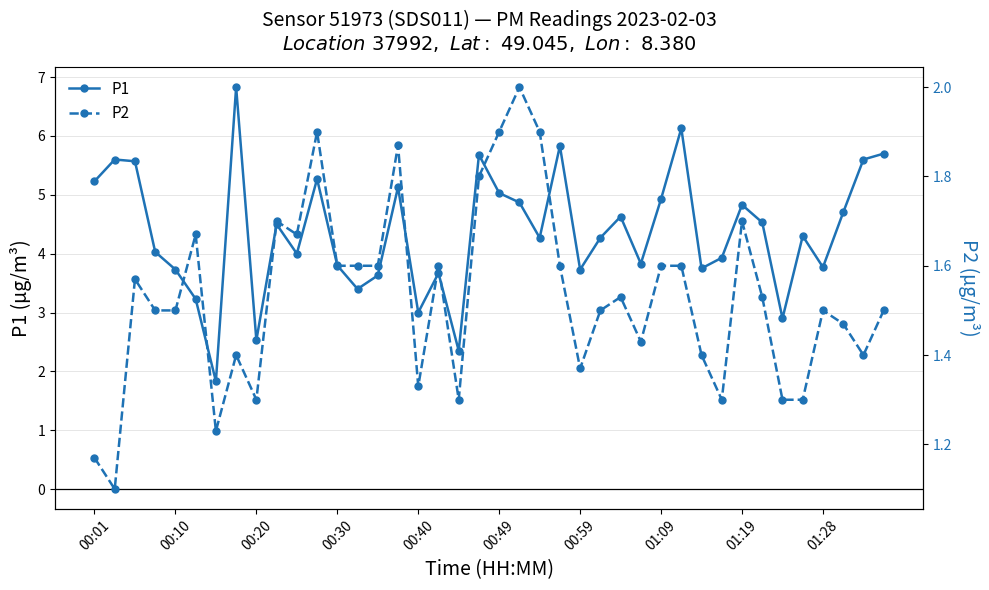

What is the lowest value of the P1 series?

1.8